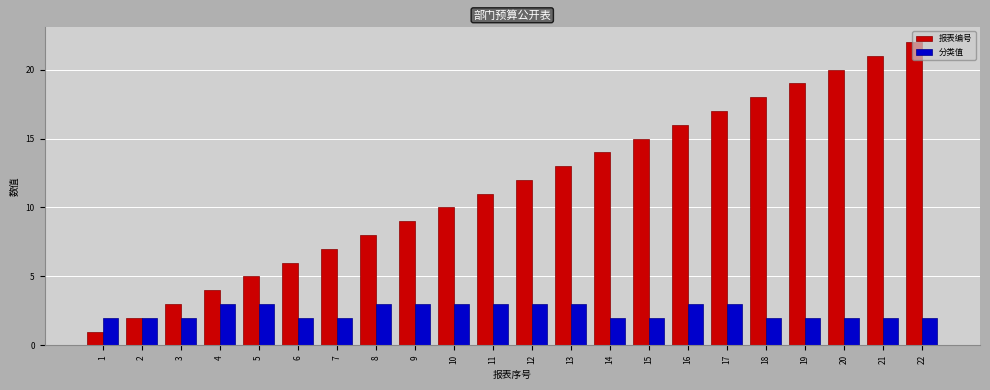

What is the minimum value for 分类值?

2